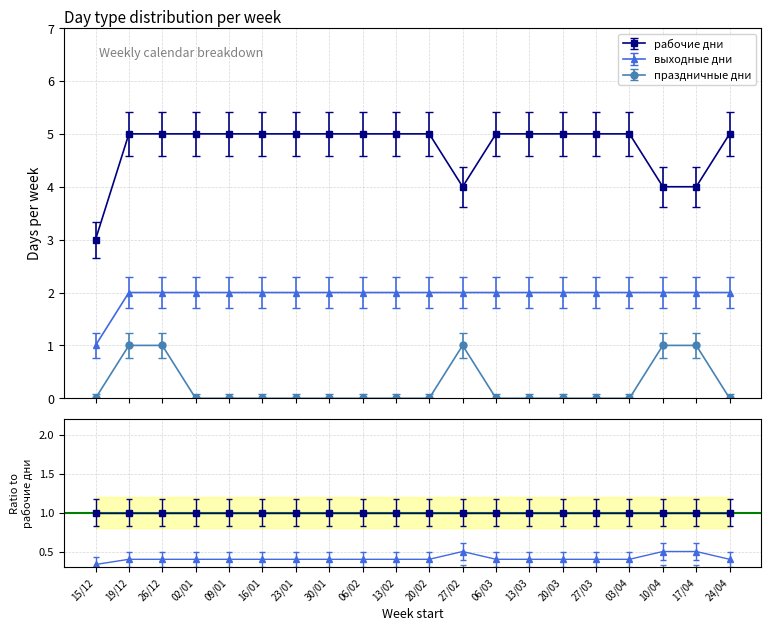

Which has a higher value, 17/04 or 19/12?

19/12